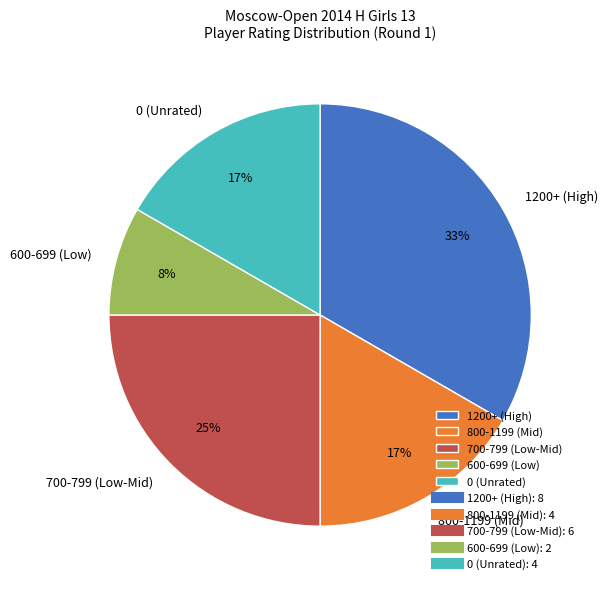

What percentage is the 0 (Unrated) slice, to the nearest percent?

17%